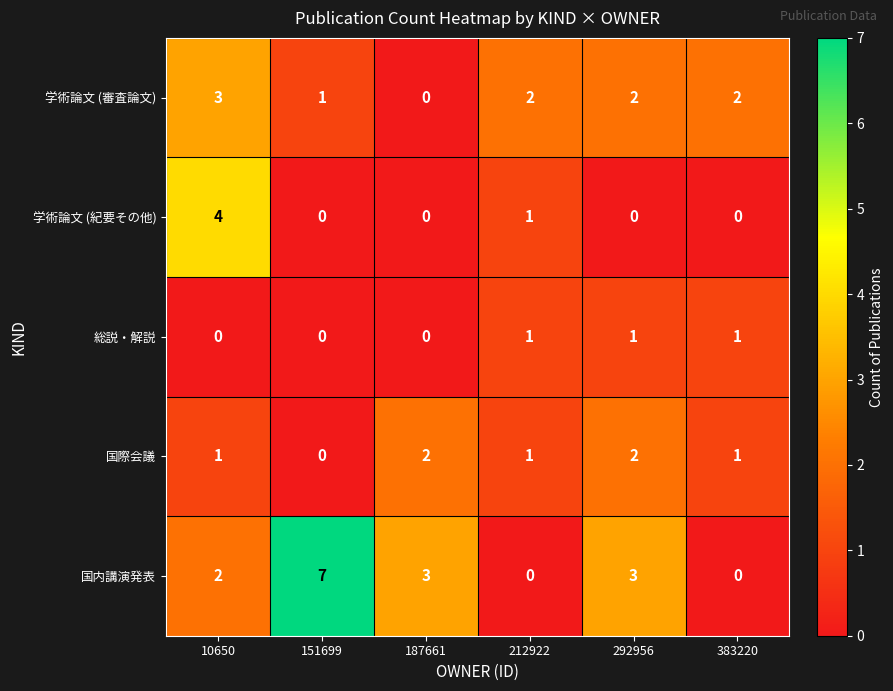

Where is 学術論文 (紀要その他) nearest to the value 2?

212922